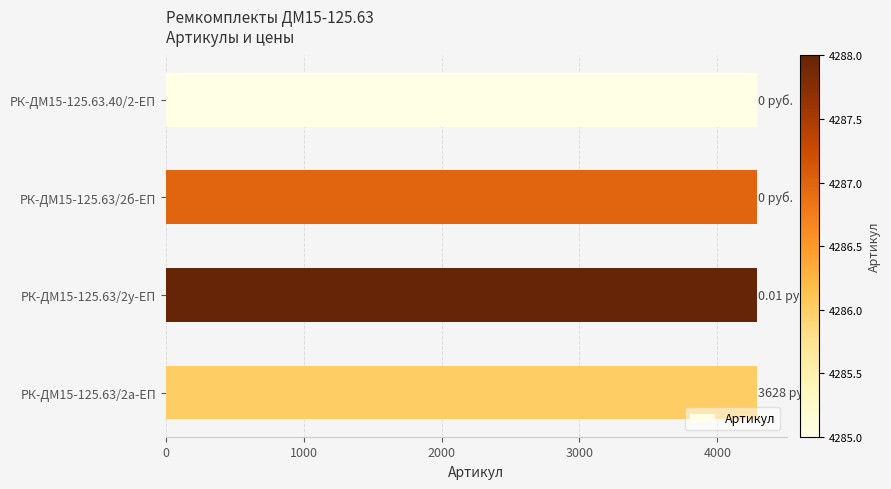

What is the sum of all values?

17146